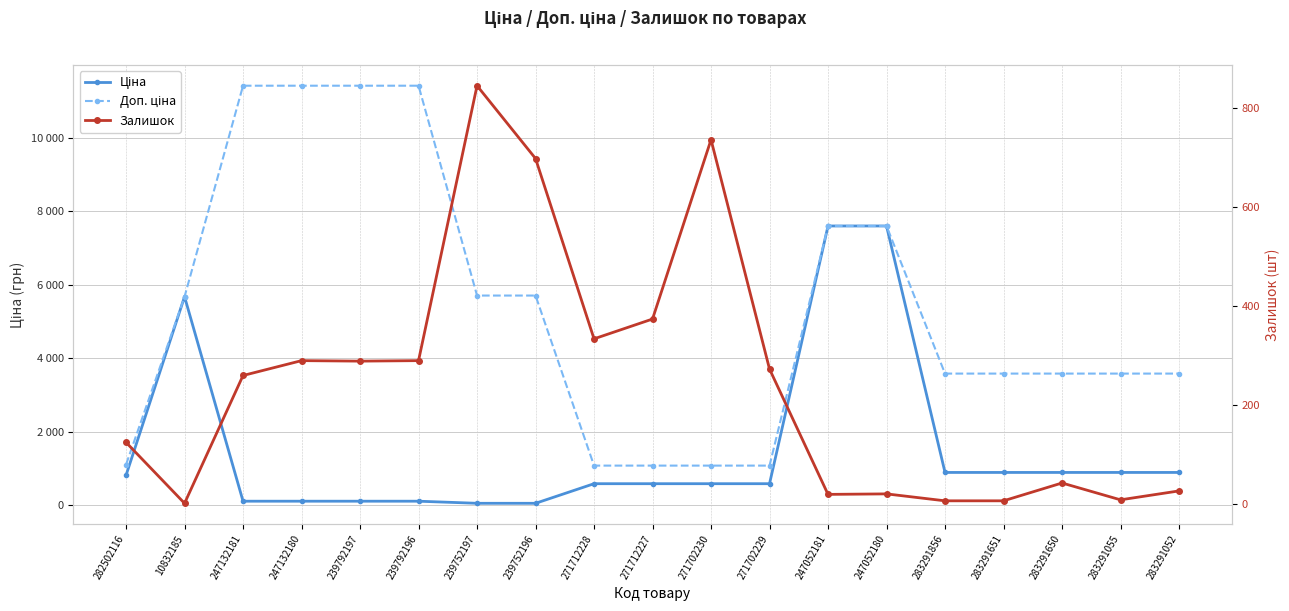

What position from the left is 283291651?

16